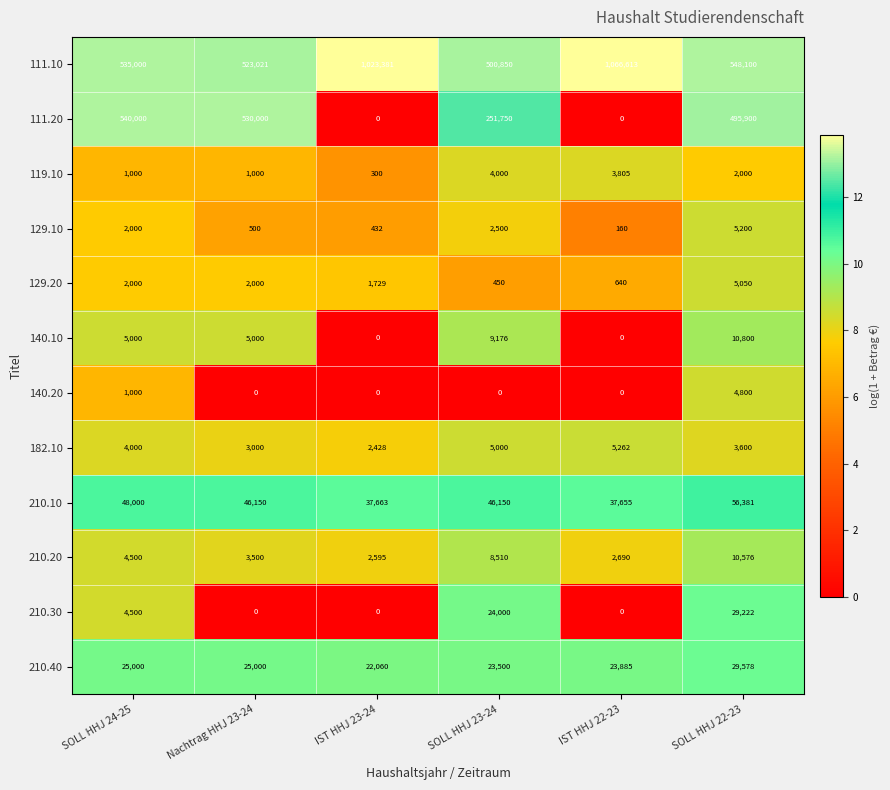

What is the spread (max minus min) of values at Nachtrag HHJ 23-24?

530000